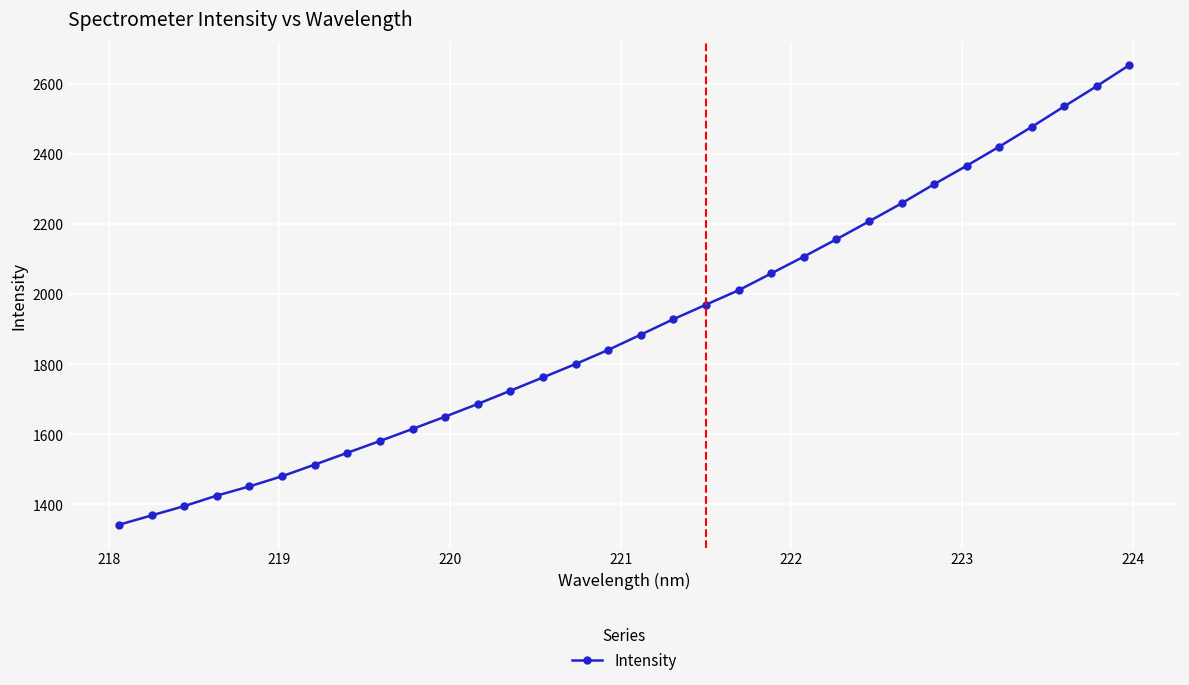

What is the greatest value displayed?

2654.7